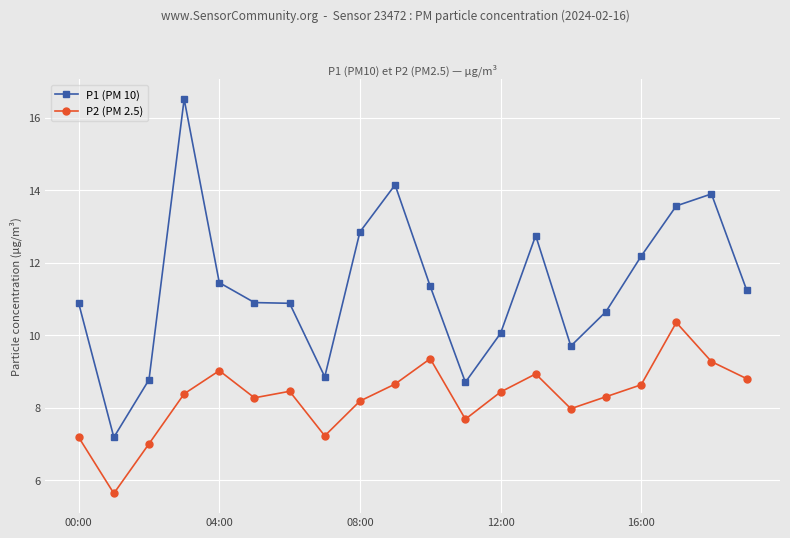

Rank the series by their average value, from highest to lowest.

P1 (PM 10), P2 (PM 2.5)